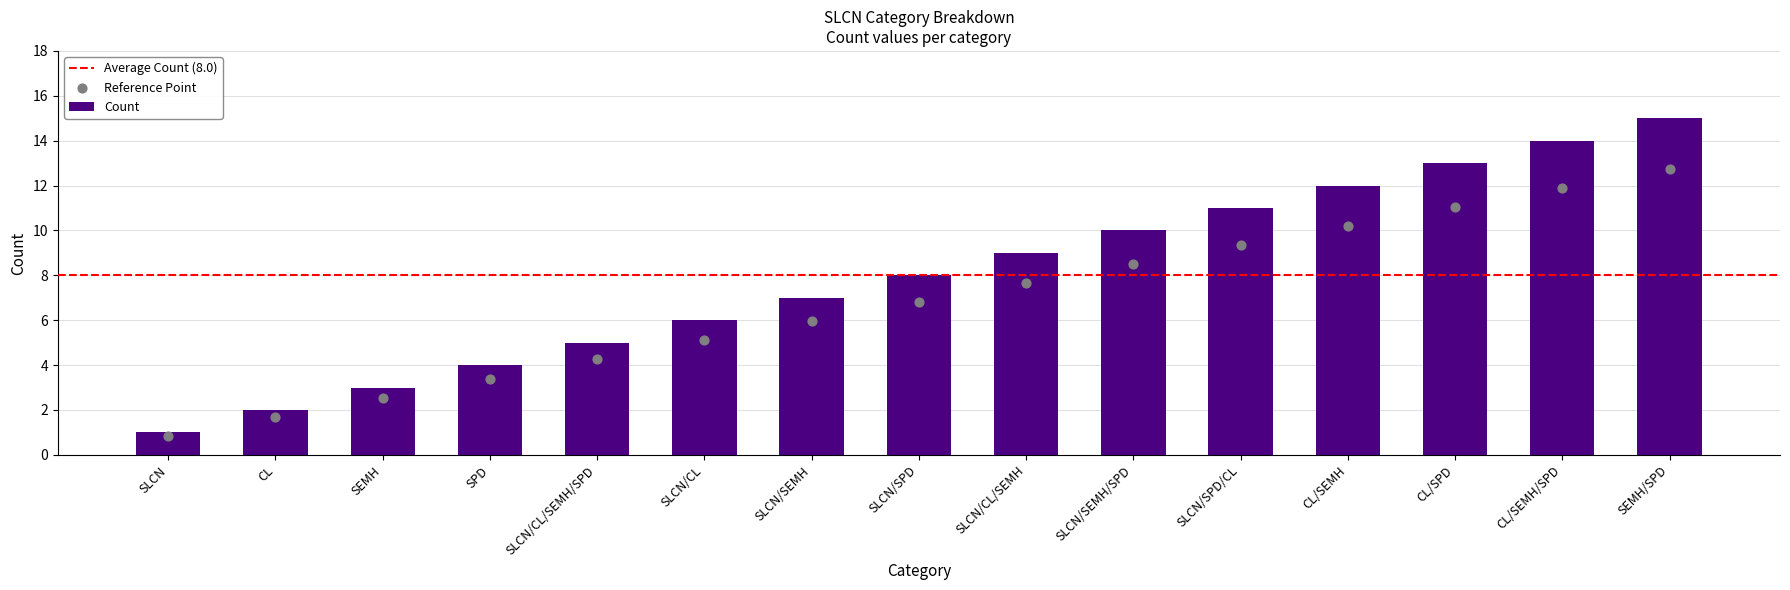

Approximately how many times larger is the value at SLCN/SPD/CL compared to SEMH/SPD?

0.7